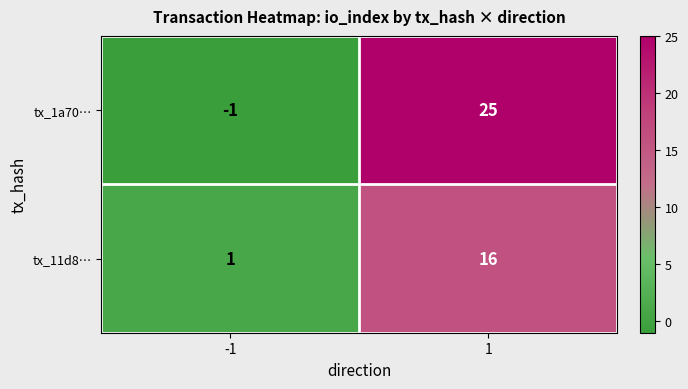

What is the sum of all tx_1a70… values?

24